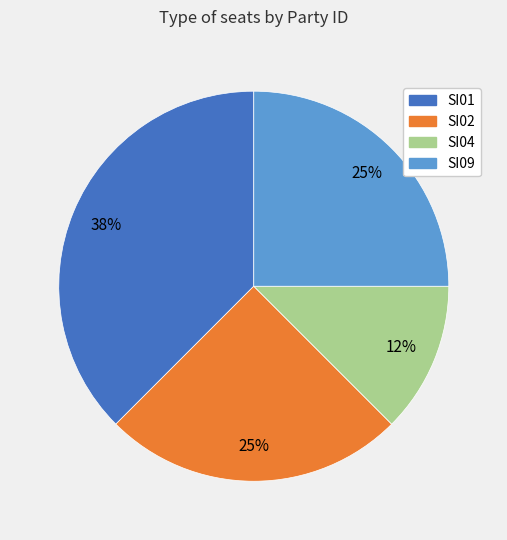

Is there any slice that represents more than half of the pie?

No